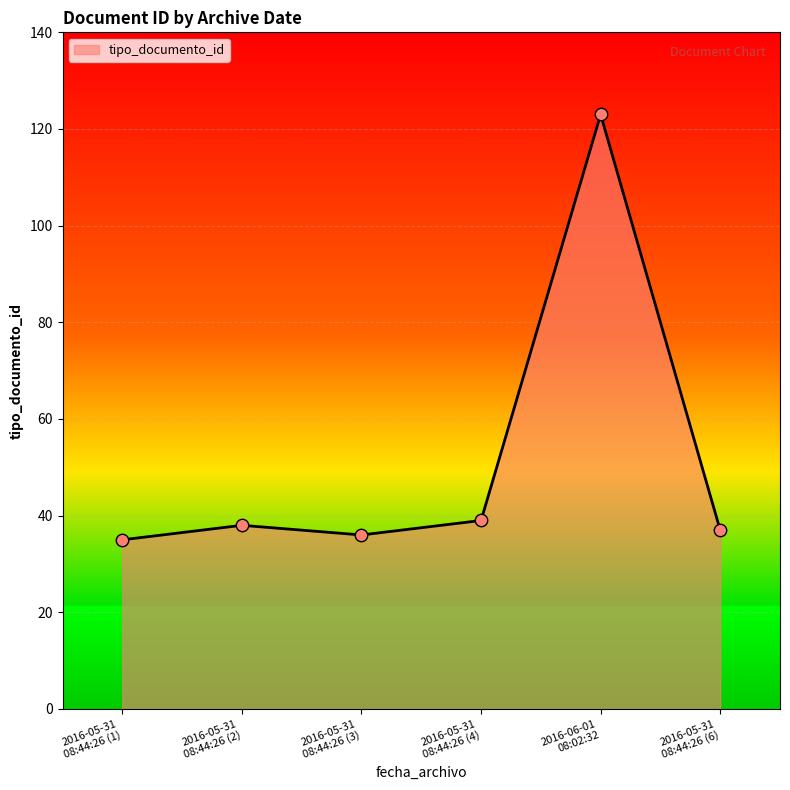

What is the greatest value displayed?

123